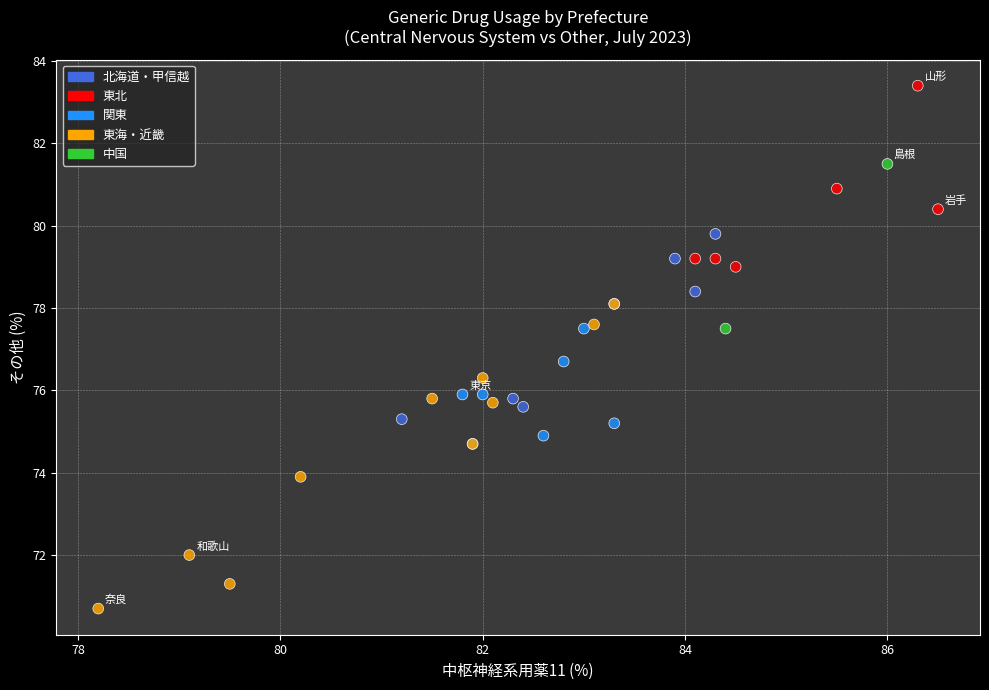

What Y value in the scatter plot is closest to 77?

76.7